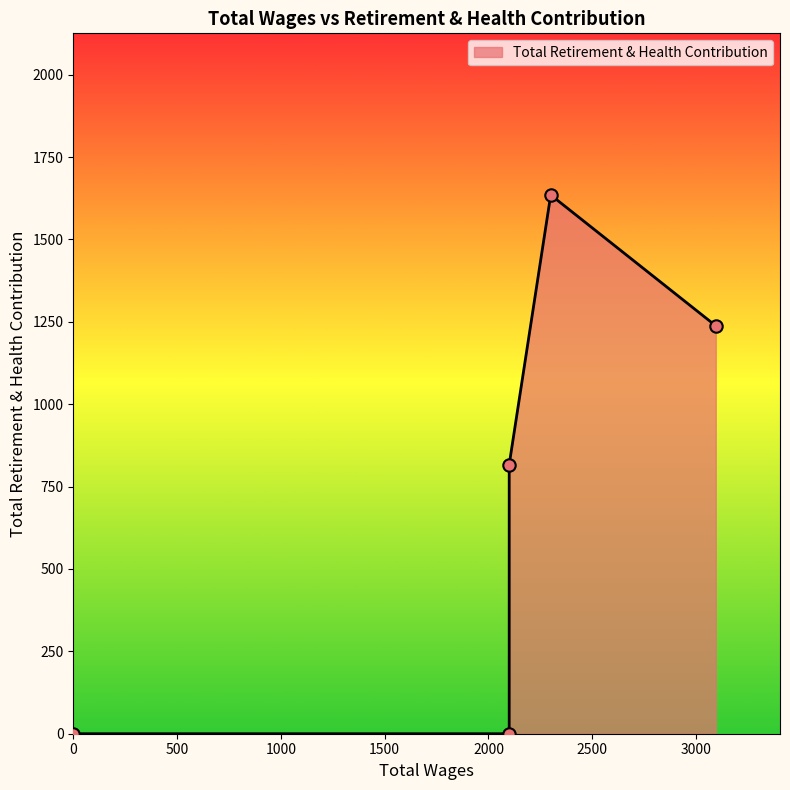

Which has a higher value, 3095.0 or 0.0?

3095.0